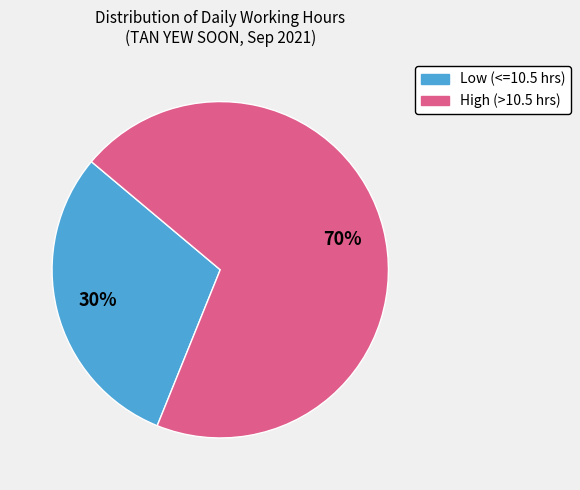

To the nearest percent, what is the average slice percentage?

50%